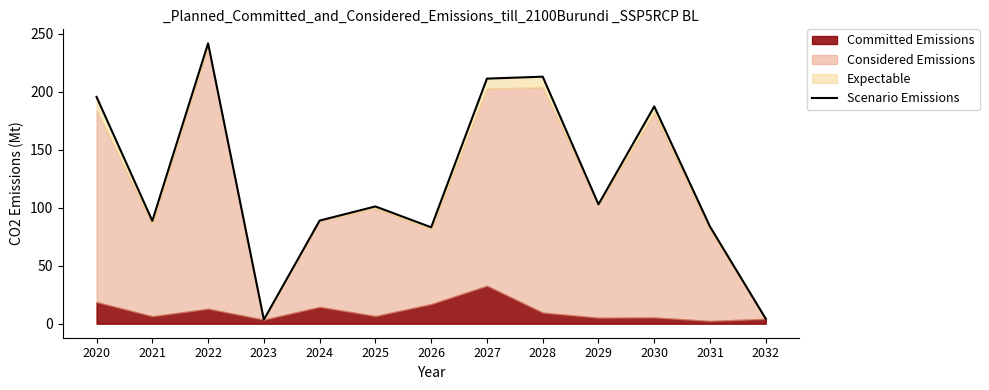

At which label does the data first exceed 101?

2020